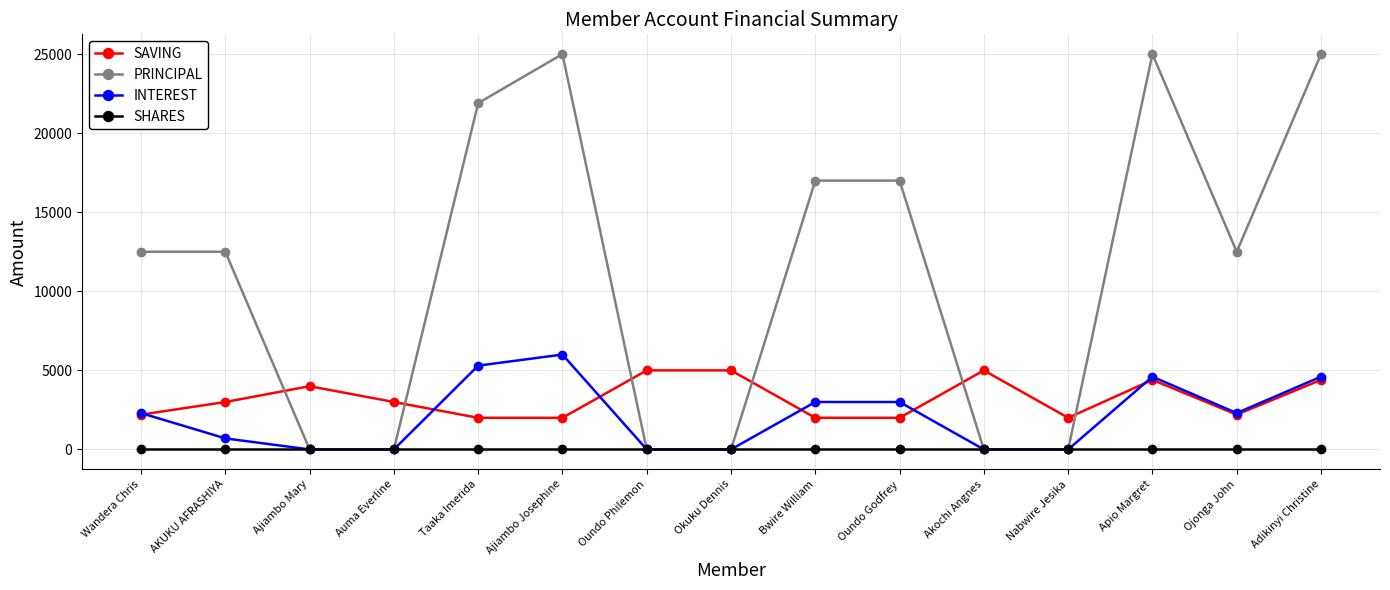

What is the label of the 14th point from the left?

Ojonga John